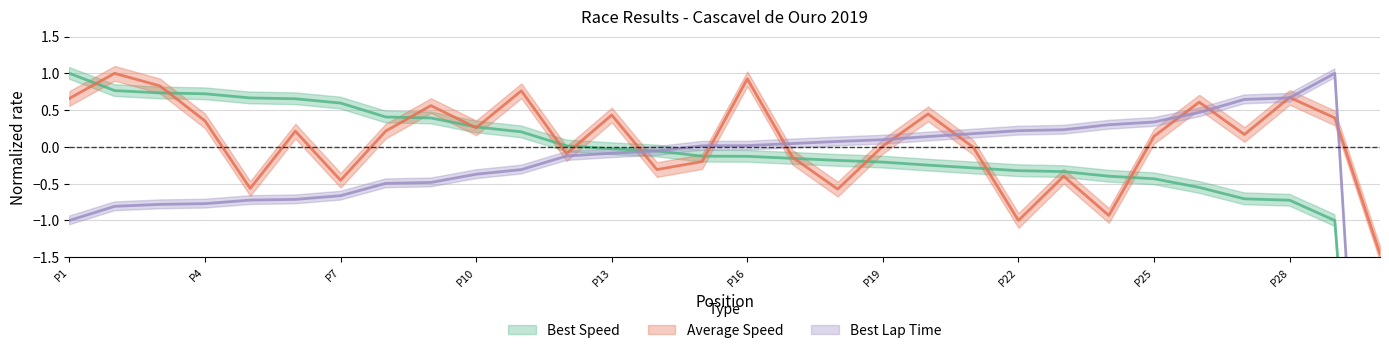

At which category does Average_Speed reach its first local peak?

2